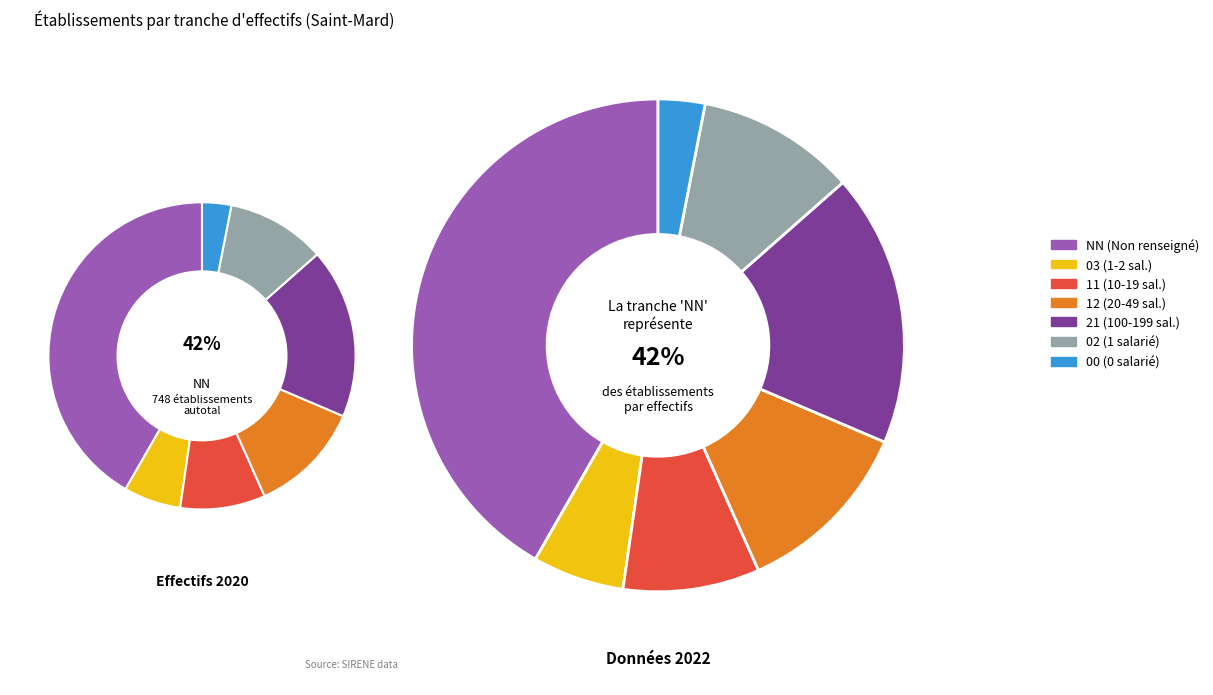

True or false: 11 accounts for 9% of the total.

True